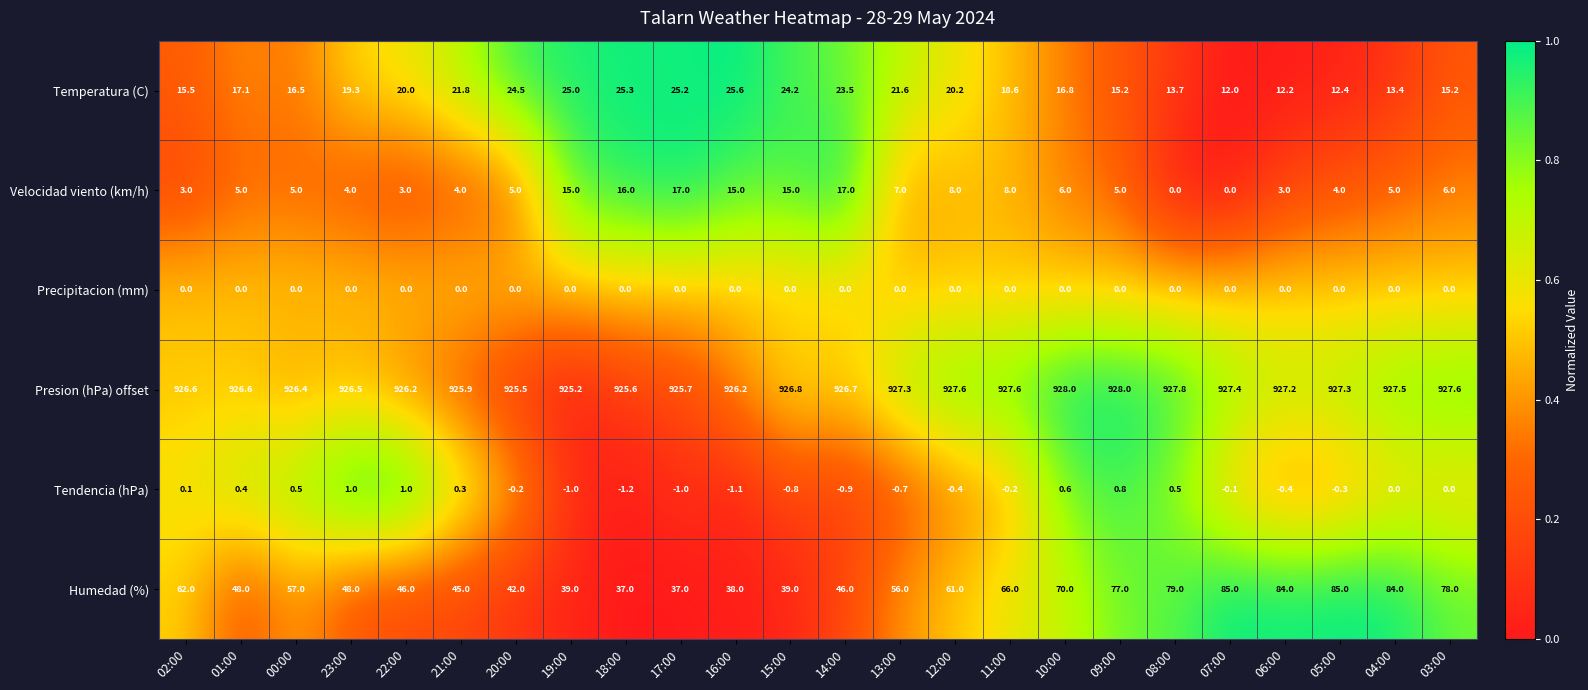

How many categories are shown in the chart?

24